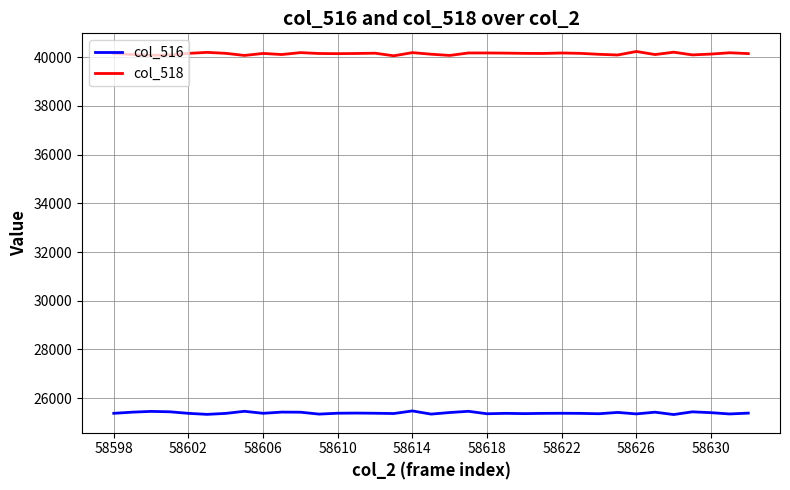

What is the difference between the second highest and second lowest values in the col_516 series?

126